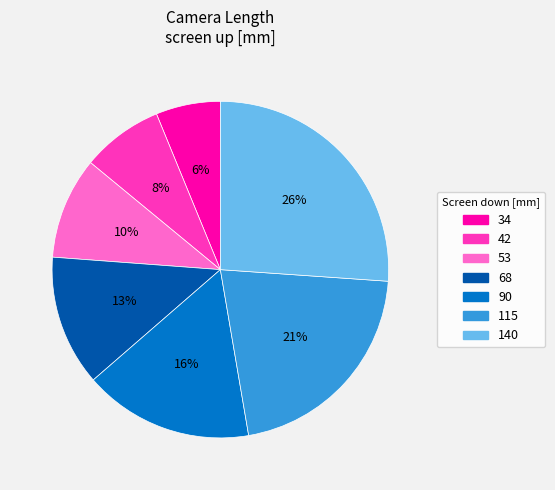

What percentage is the 53 slice, to the nearest percent?

10%